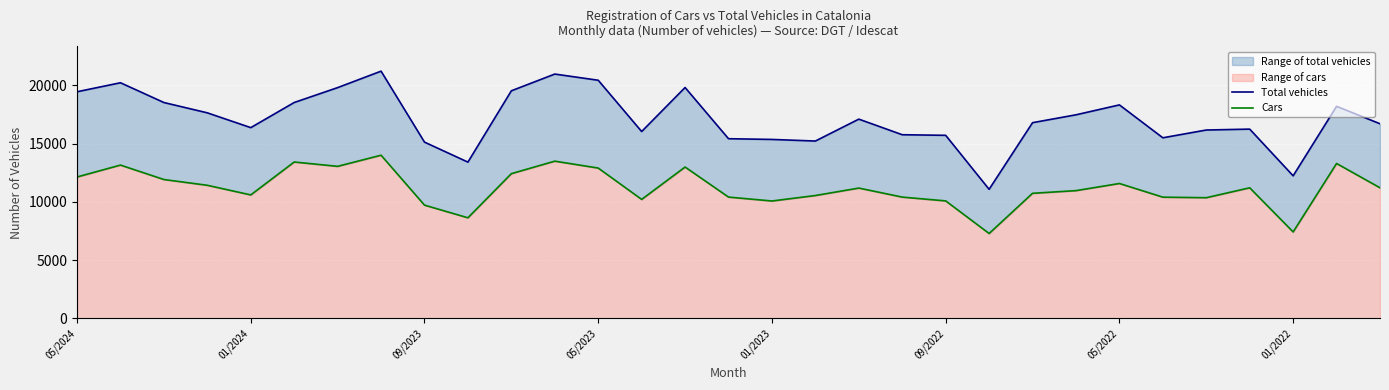

The Cars series shows 2581 at 05/2024. True or false?

False